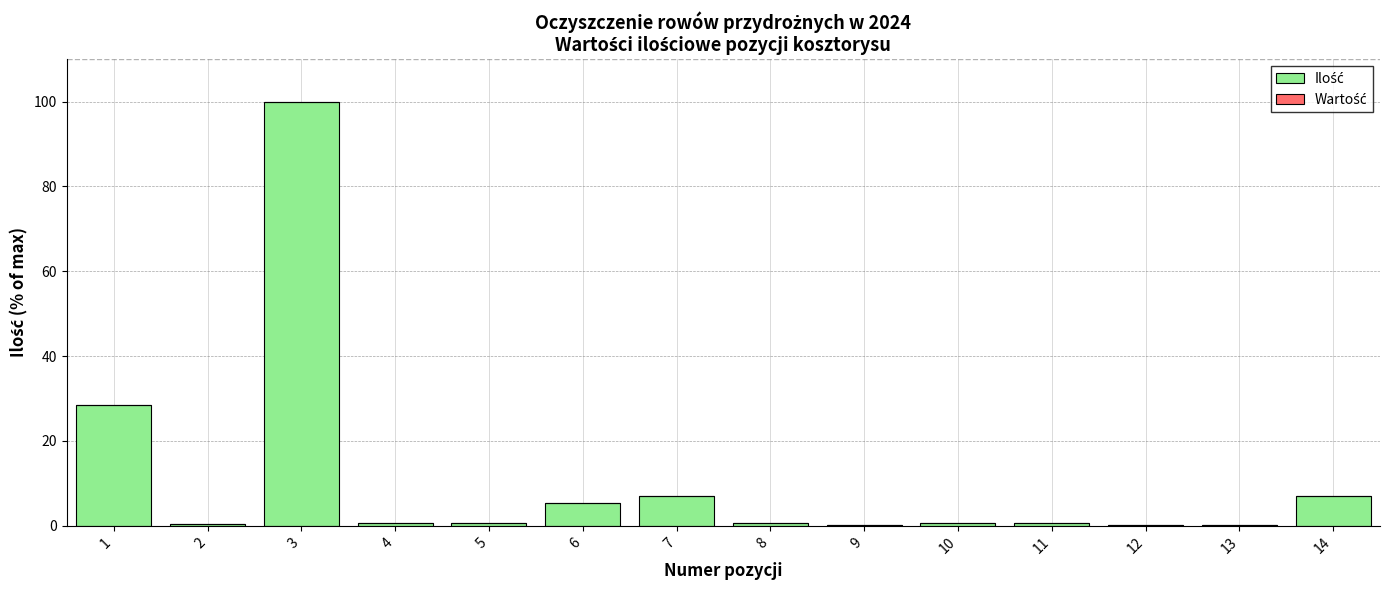

What is the change in value from 3 to 6?

-94.6